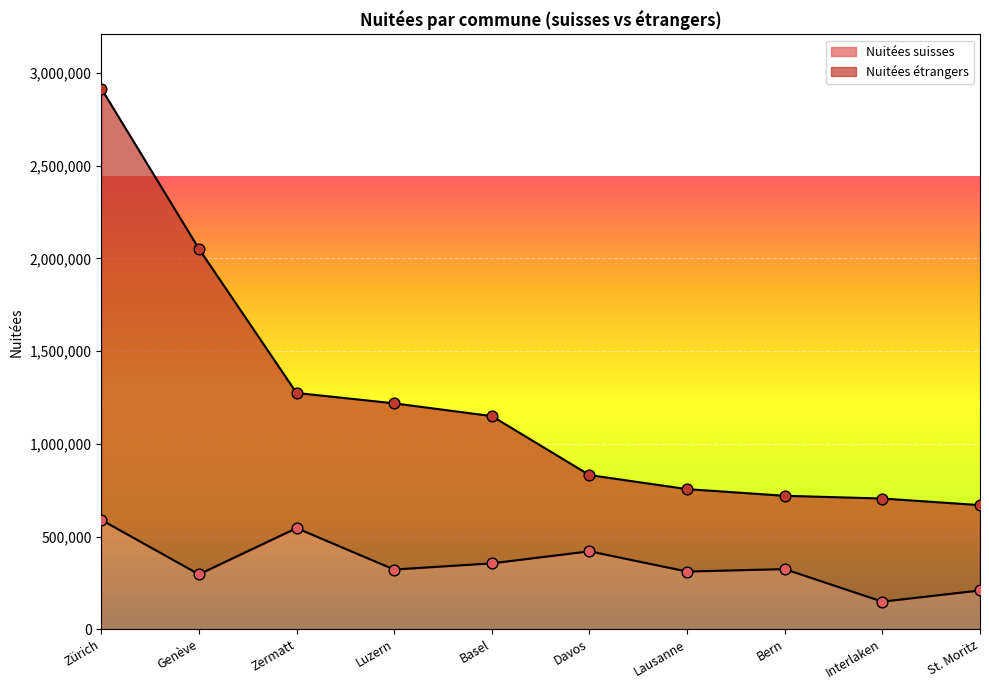

Which series contains the highest Y value?

Nuitées étrangers